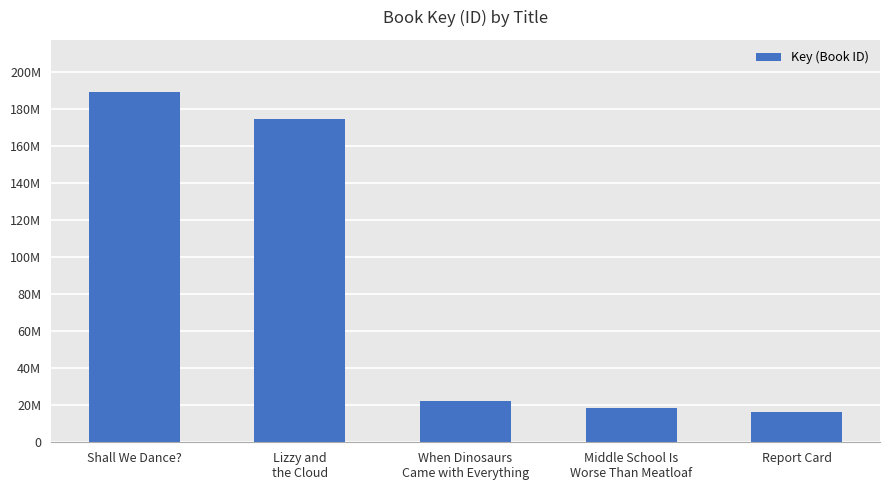

Where does the data first go above 22011159?

Shall We Dance?